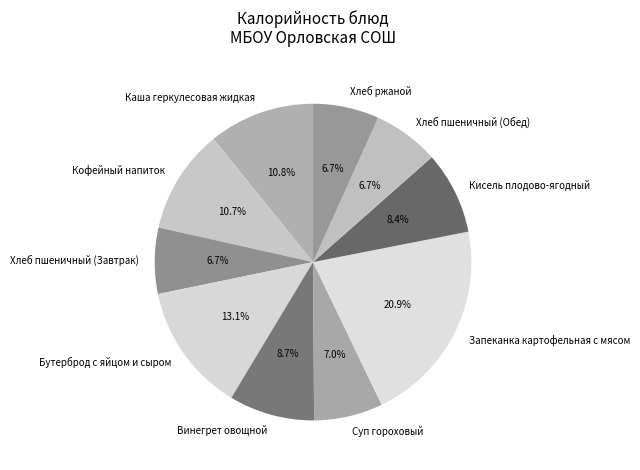

To the nearest percent, what percentage of the pie is Суп гороховый?

7%